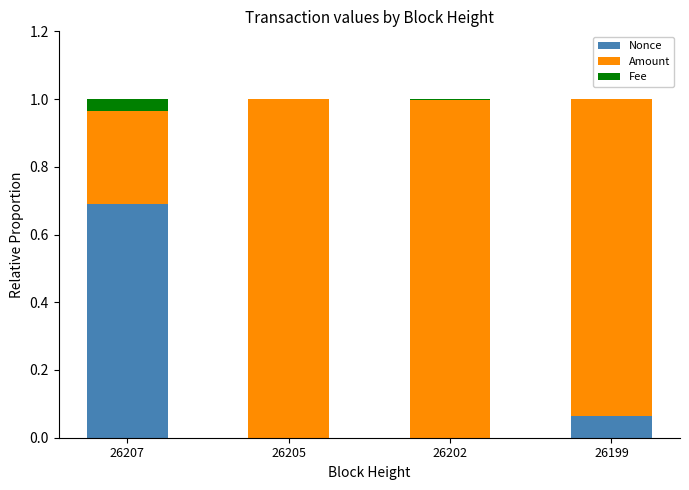

Are the bars grouped side by side (vs. stacked)?

No